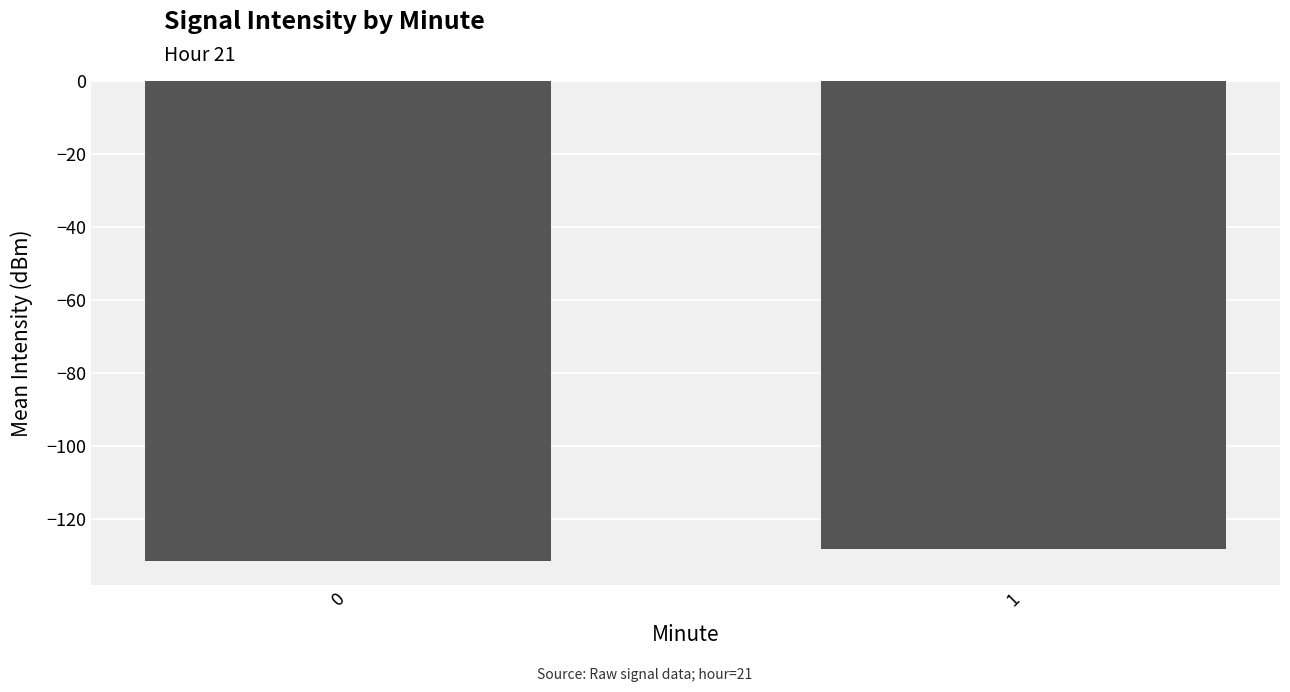

What is the average value?

-130.0